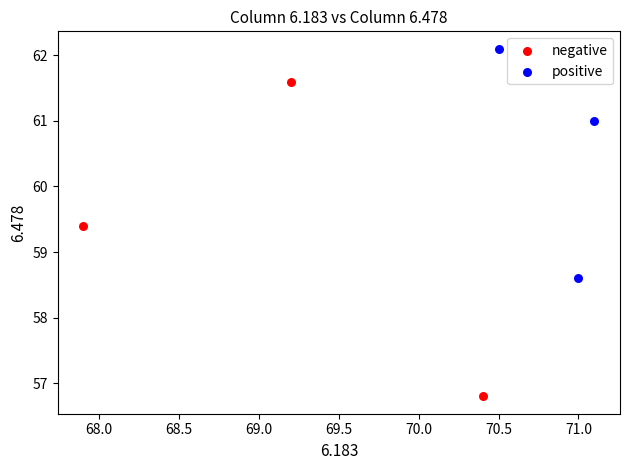

Which series reaches the minimum Y coordinate?

negative